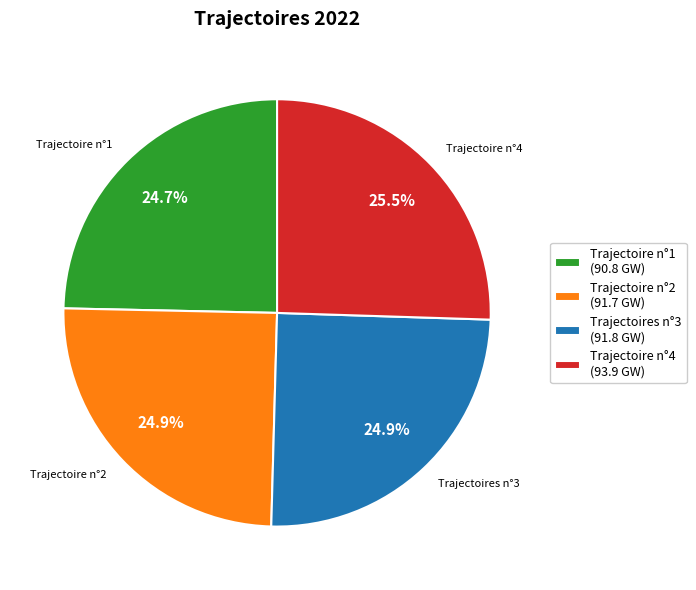

What percentage is NOT represented by Trajectoire n°1 (90.8 GW)?

75.3%